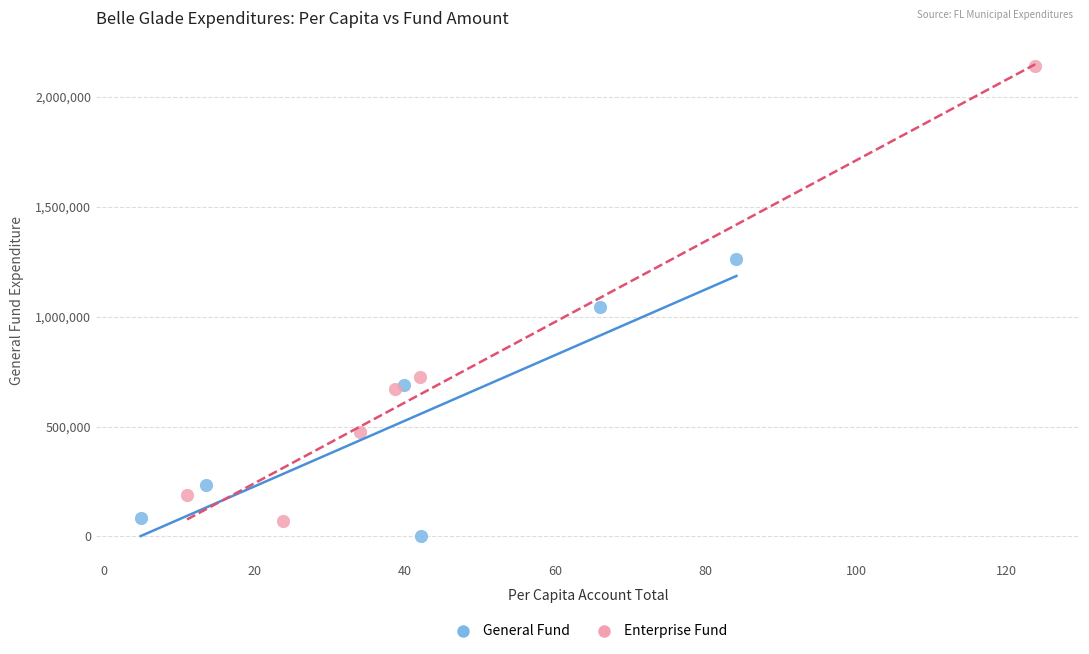

Which series has the widest spread of Y values?

Enterprise Fund